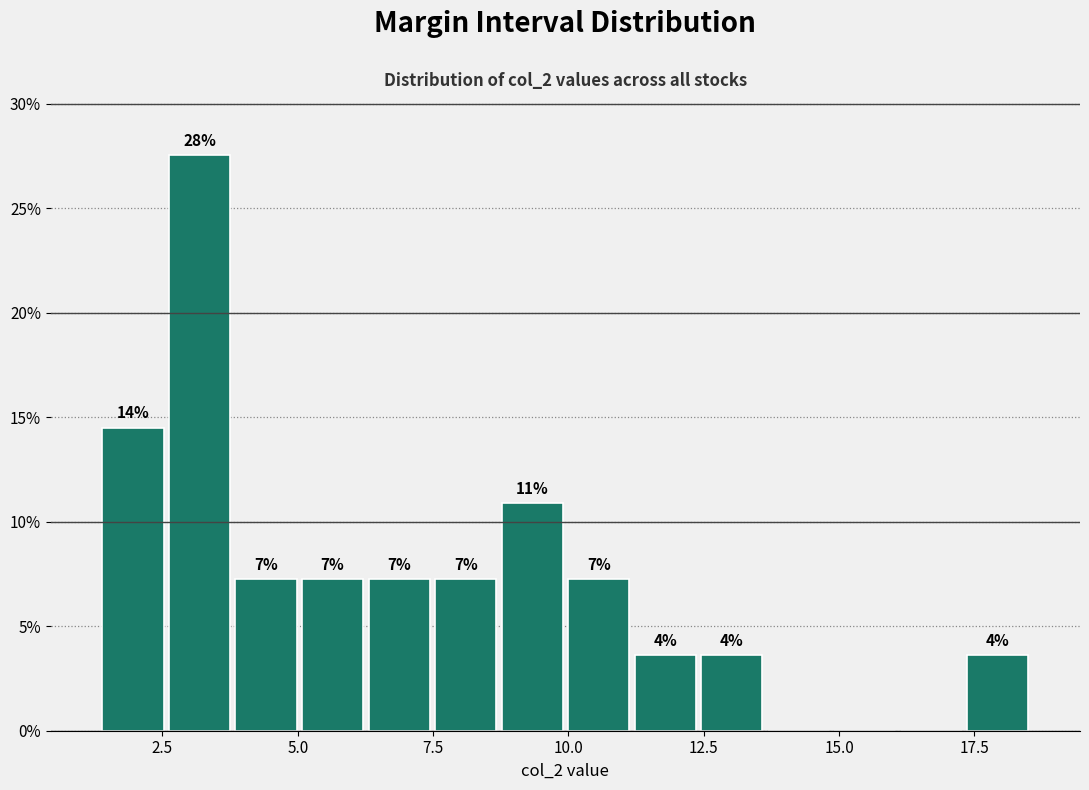

Read against the x-axis, roughly where is the centre of the tallest bar?

3.0